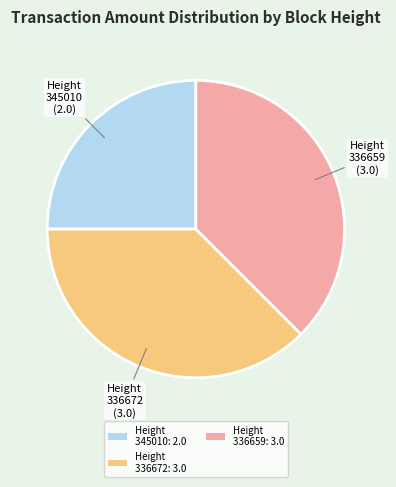

Between Height 336659: 3.0 and Height 345010: 2.0, which is larger?

Height 336659: 3.0